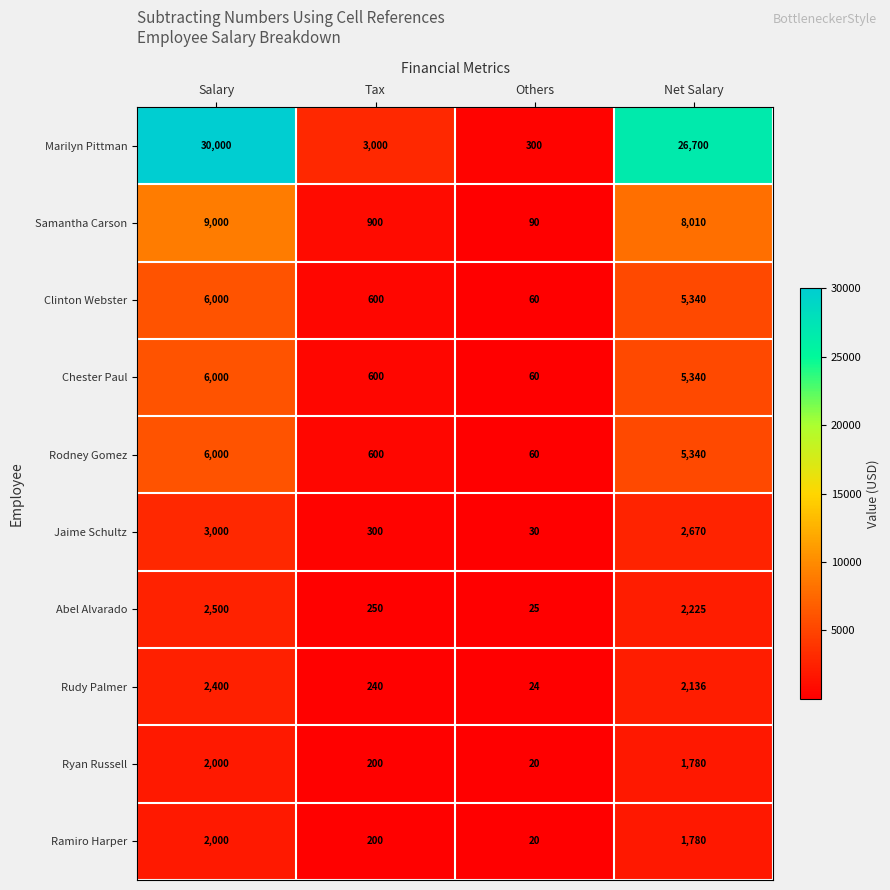

How many data points does each series have?

4